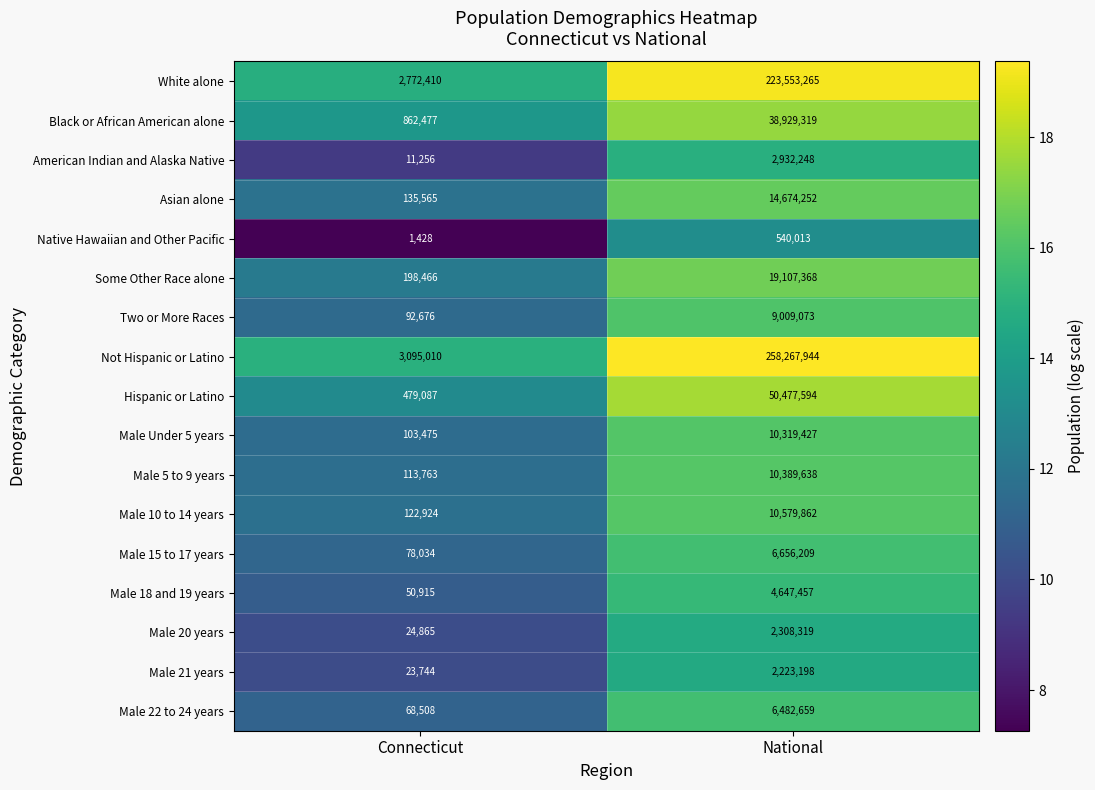

True or false: Asian alone has a value of 20600296 at National.

False